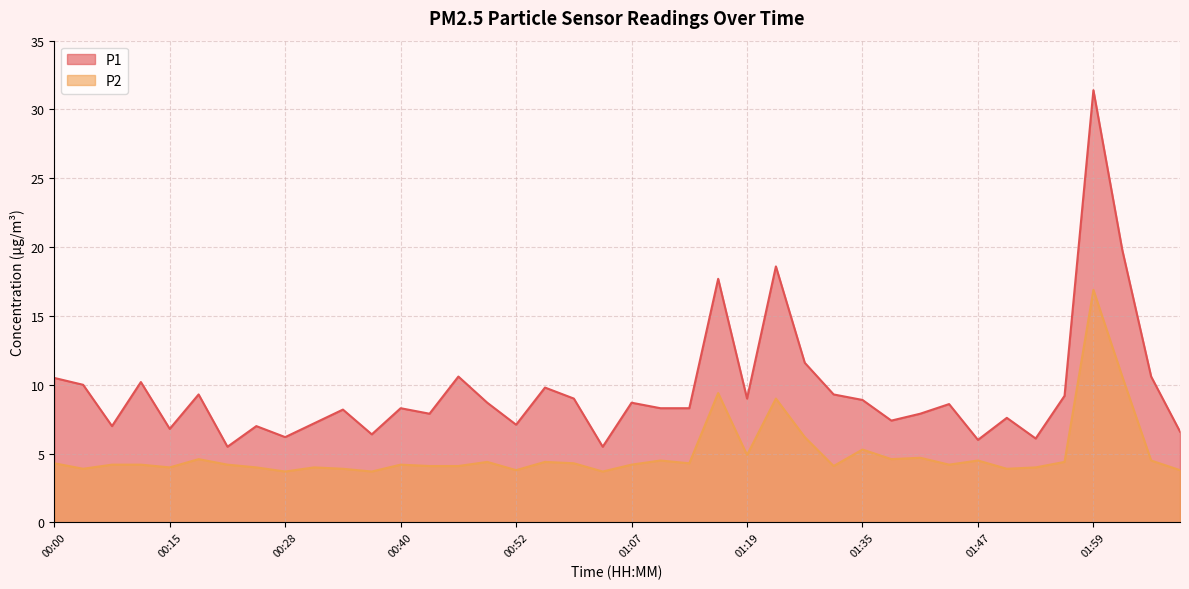

True or false: P2 and P1 intersect in this chart.

False